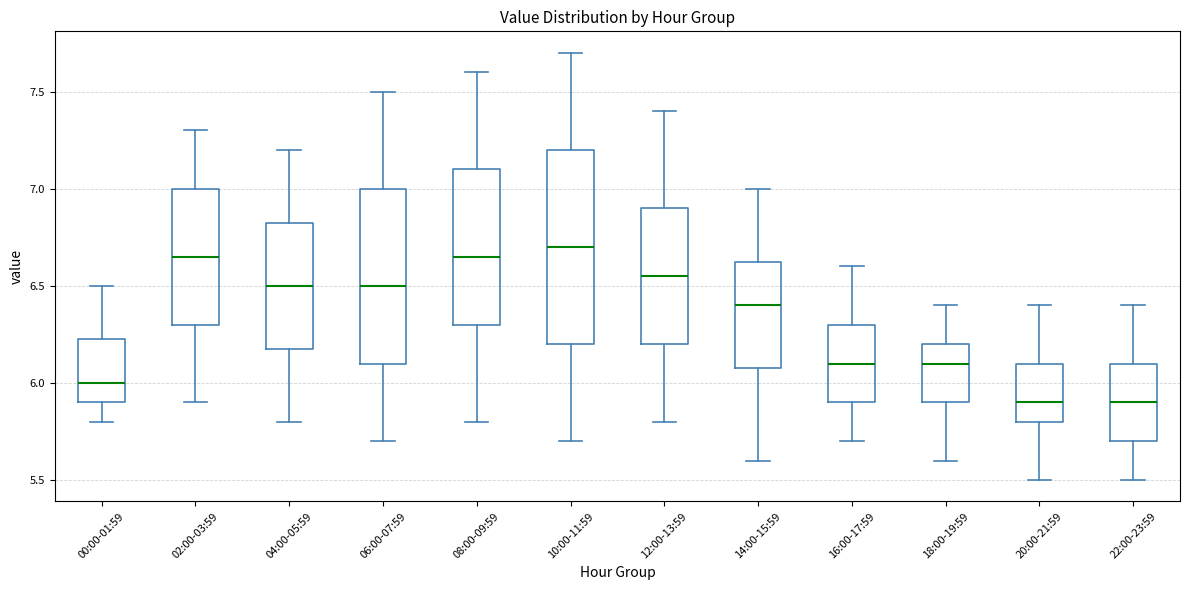

Reading left to right, read every box against the y-axis: the position of its median line, the range the box covers, and the ends of its whiskers. The values are not printed on the chart, so give them approximately, as read against the axis.

00:00-01:59: median 6.00, box 5.90 to 6.25, whiskers 5.80 to 6.50
02:00-03:59: median 6.65, box 6.30 to 7.00, whiskers 5.90 to 7.30
04:00-05:59: median 6.50, box 6.20 to 6.85, whiskers 5.80 to 7.20
06:00-07:59: median 6.50, box 6.10 to 7.00, whiskers 5.70 to 7.50
08:00-09:59: median 6.65, box 6.30 to 7.10, whiskers 5.80 to 7.60
10:00-11:59: median 6.70, box 6.20 to 7.20, whiskers 5.70 to 7.70
12:00-13:59: median 6.55, box 6.20 to 6.90, whiskers 5.80 to 7.40
14:00-15:59: median 6.40, box 6.10 to 6.65, whiskers 5.60 to 7.00
16:00-17:59: median 6.10, box 5.90 to 6.30, whiskers 5.70 to 6.60
18:00-19:59: median 6.10, box 5.90 to 6.20, whiskers 5.60 to 6.40
20:00-21:59: median 5.90, box 5.80 to 6.10, whiskers 5.50 to 6.40
22:00-23:59: median 5.90, box 5.70 to 6.10, whiskers 5.50 to 6.40